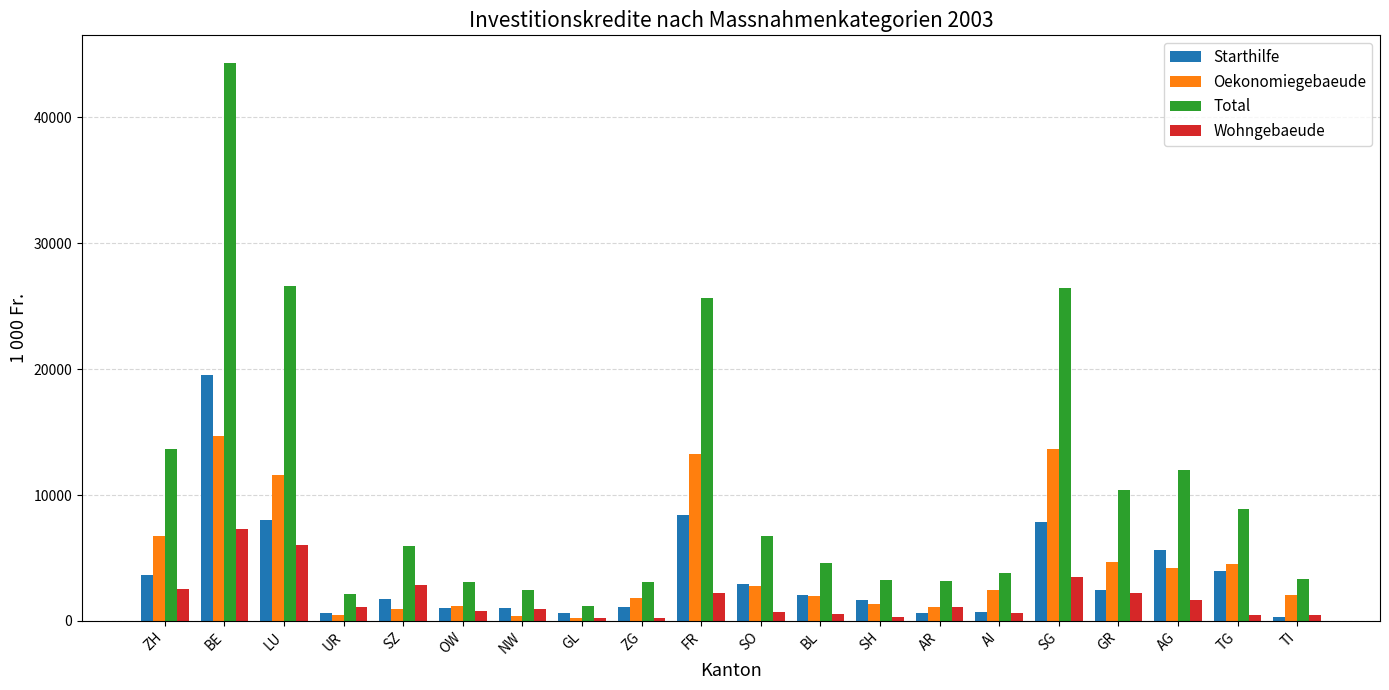

What is the sum of all Total values?

210925.9